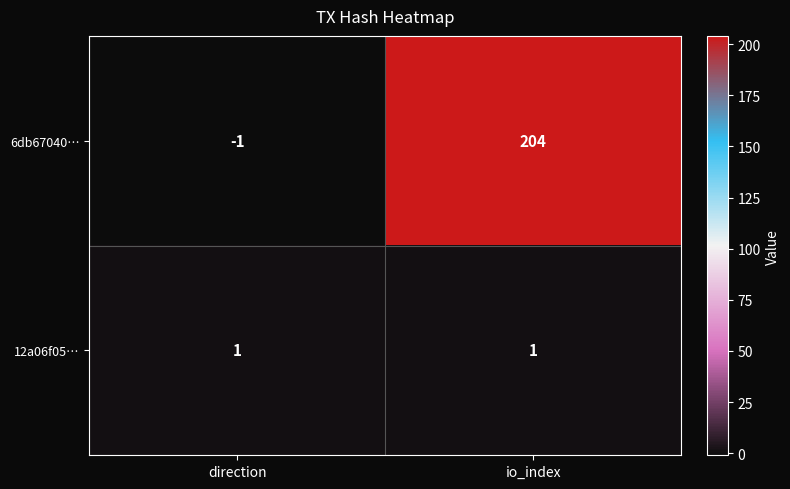

At which category does the chart reach its minimum across all series?

direction